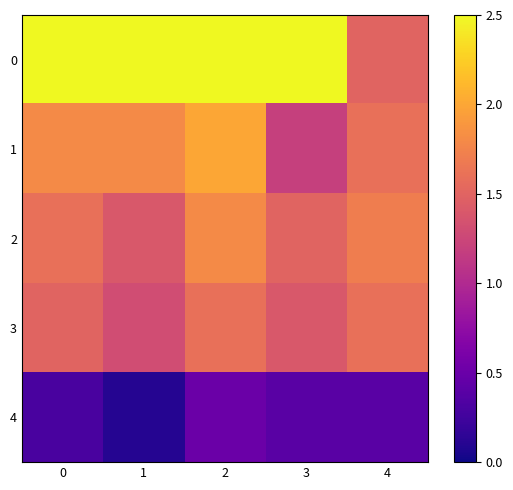

List the series in order of their peak value, lowest first.

4, 3, 2, 1, 0